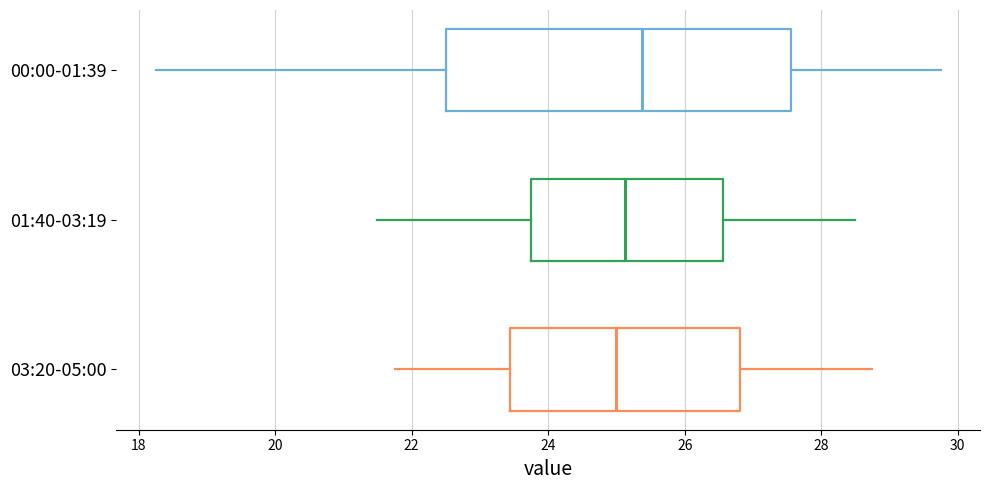

Comparing the boxes themselves (not the whiskers), which one is the widest?

00:00-01:39